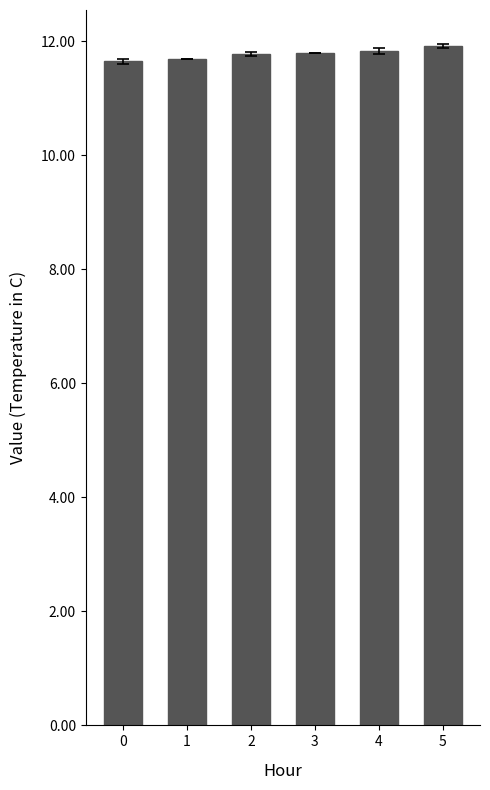

What is the maximum value shown in the chart?

11.9